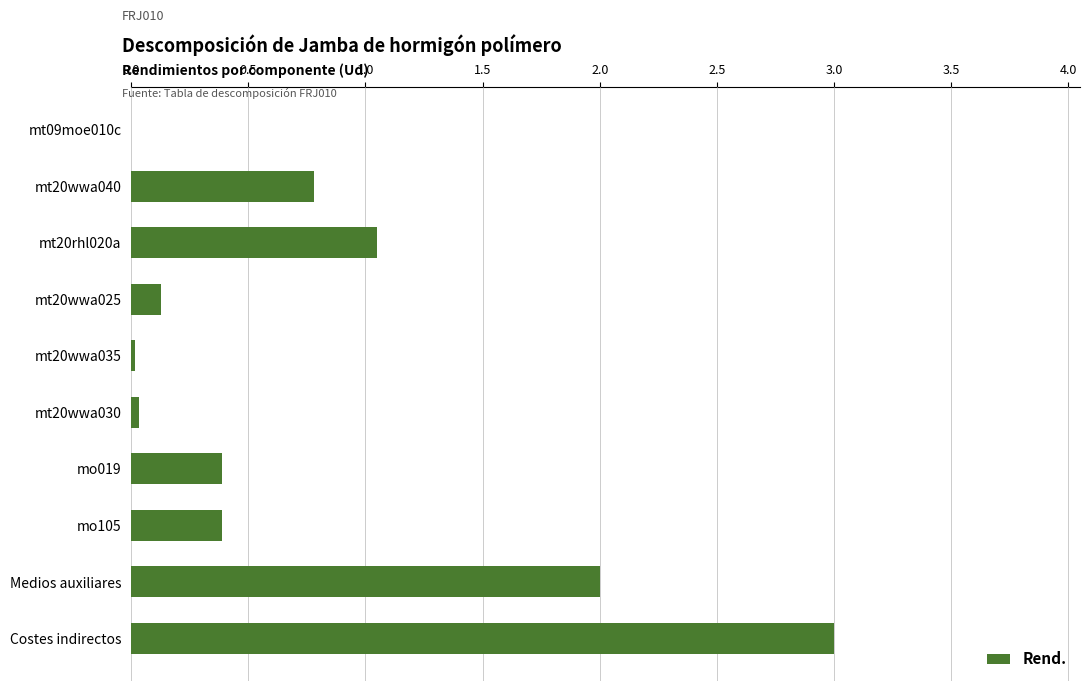

The chart shows a value of 0.1 at mt20wwa025. True or false?

True